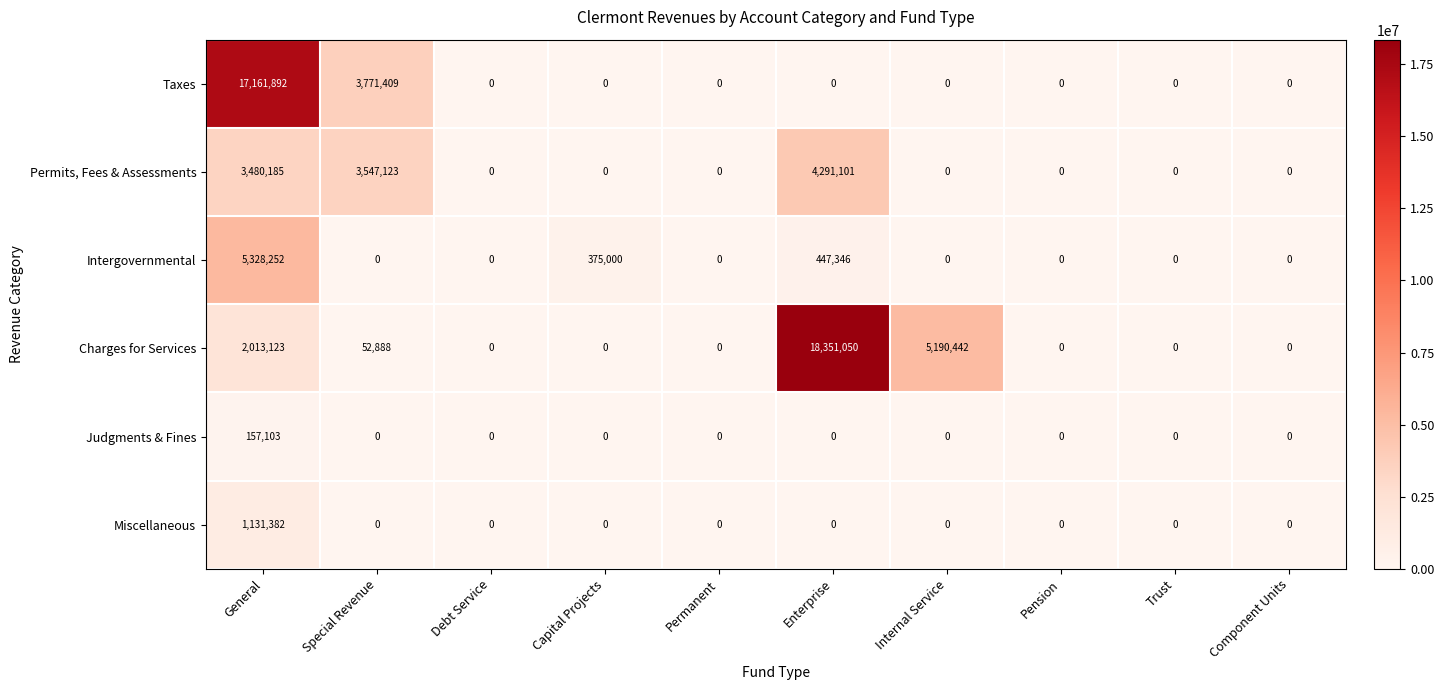

Which category has the highest value across all series?

Enterprise